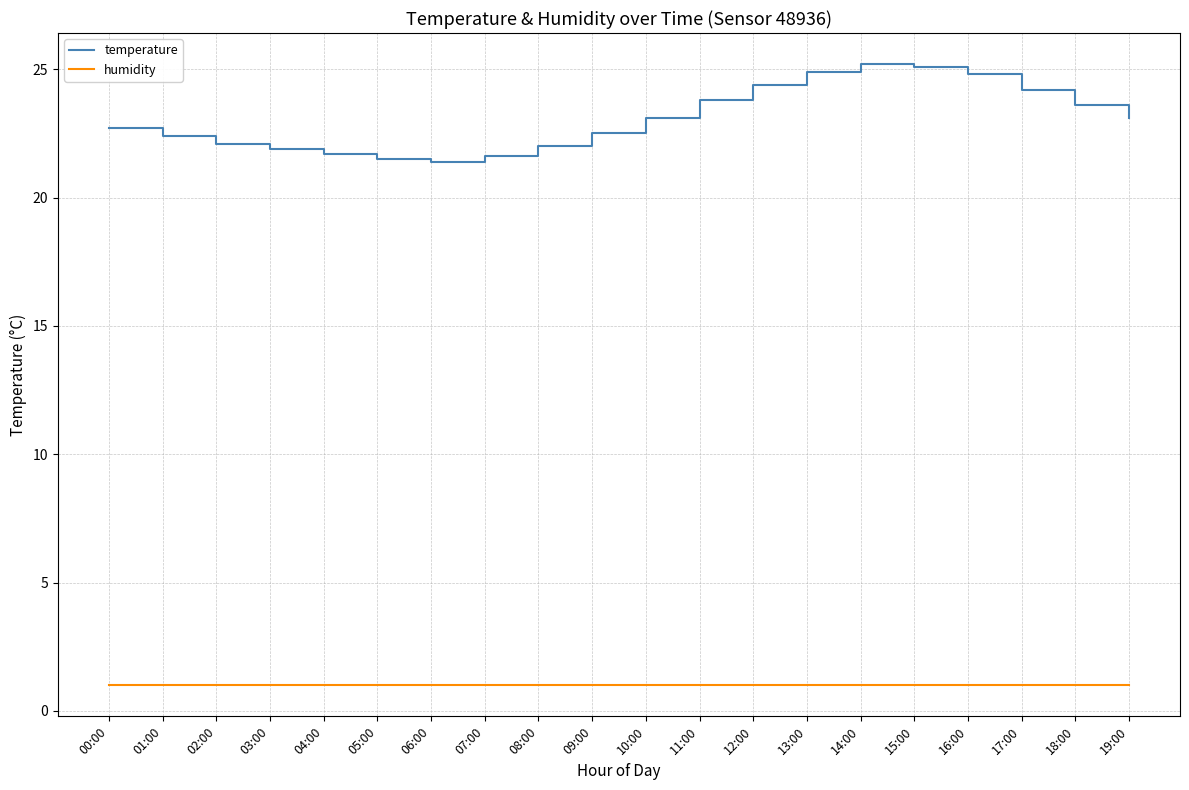

True or false: humidity and temperature intersect in this chart.

False